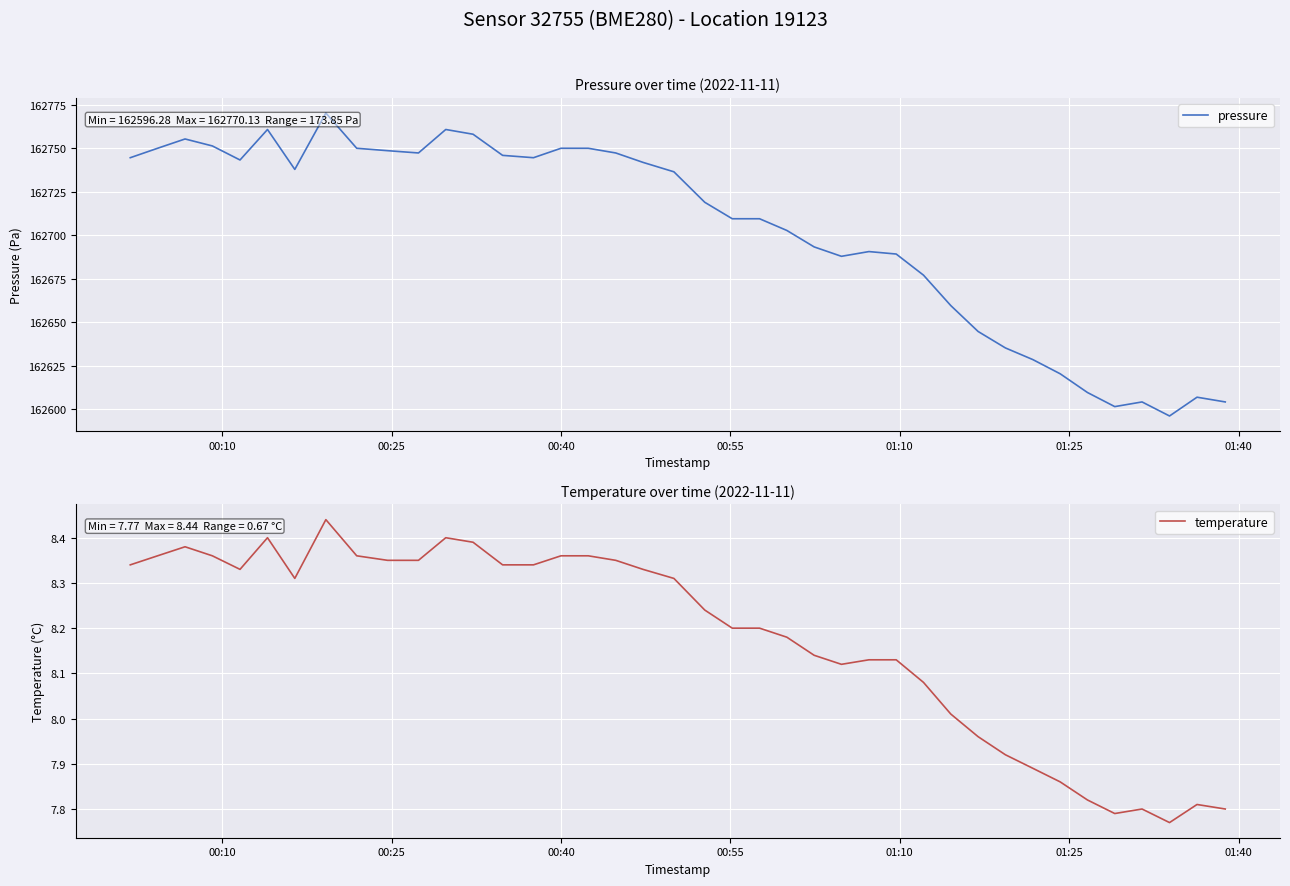

What is the difference between the maximum and minimum values in the pressure series?

173.9